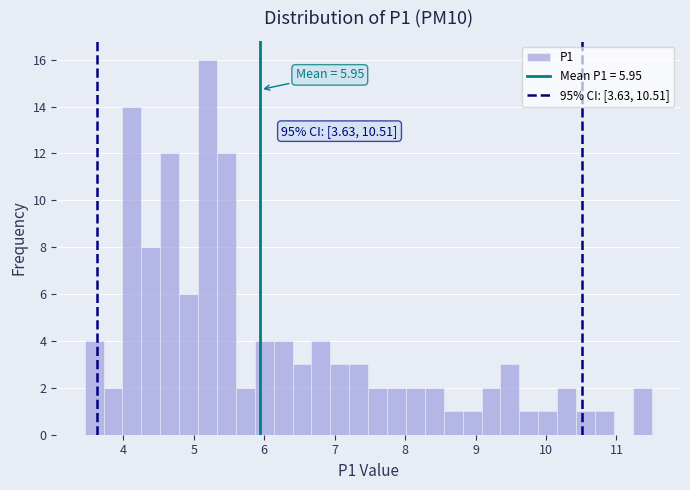

Around what value on the x-axis is the tallest bar? Give the approximate position of its centre, as read against the axis.

5.2